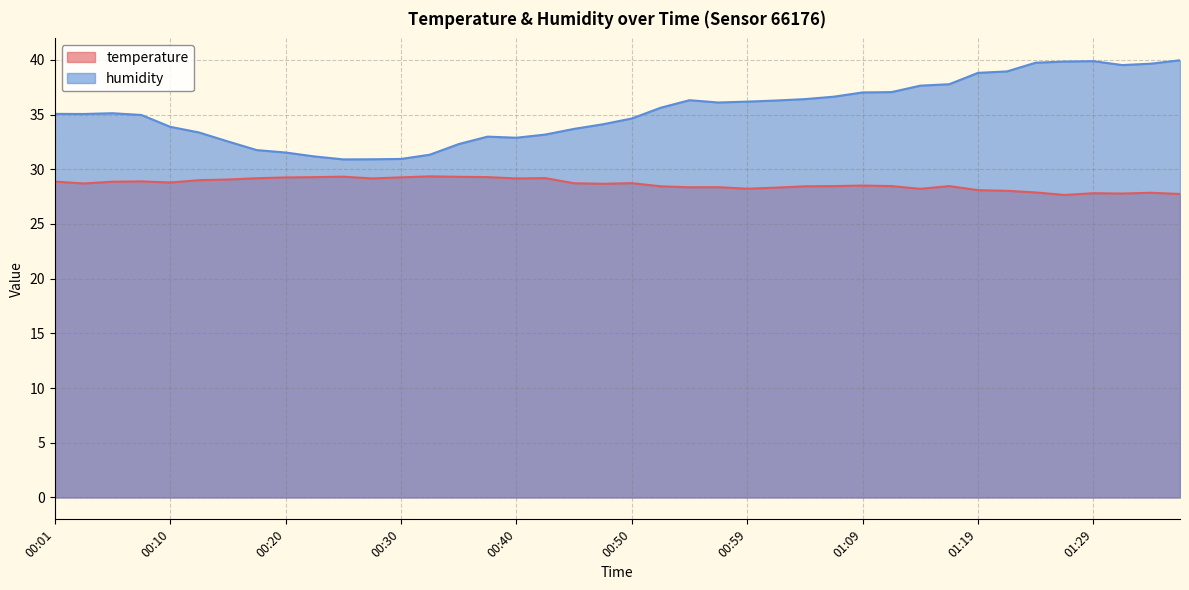

Is it true that temperature equals 28.7 at 00:03?

True